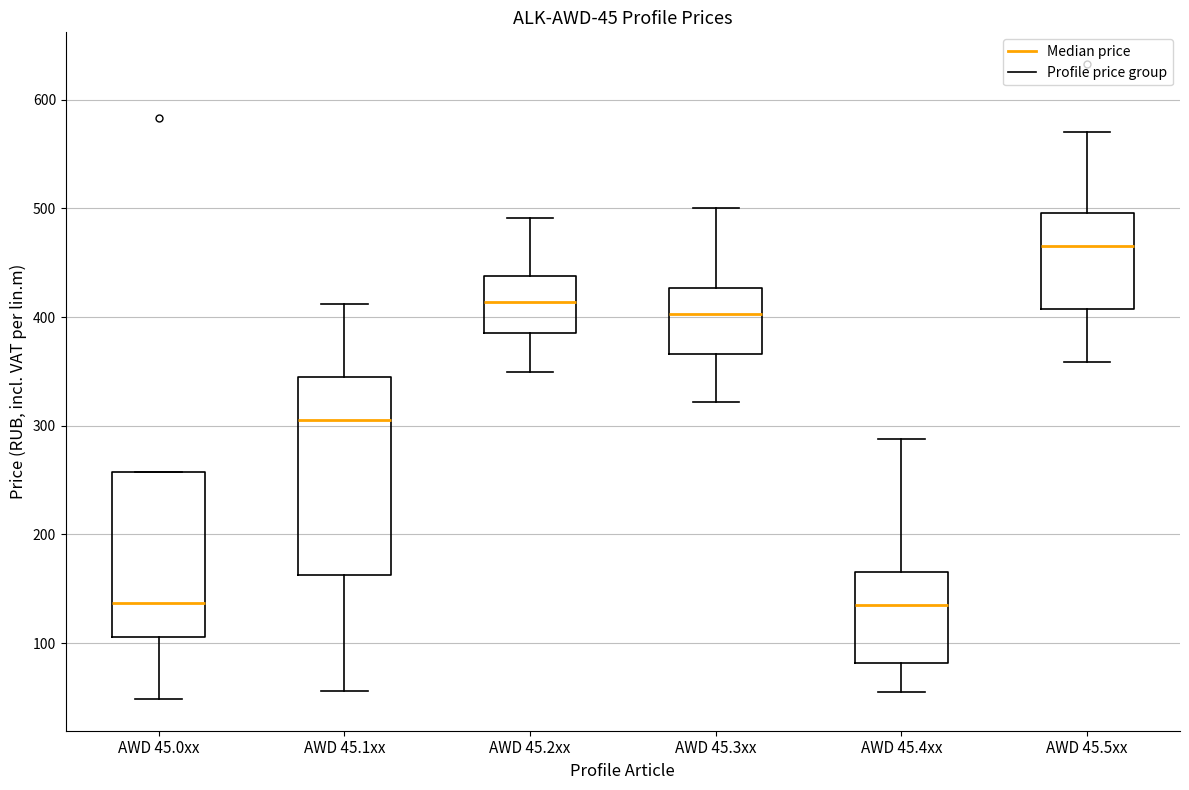

Which box has the highest median line?

AWD 45.5xx